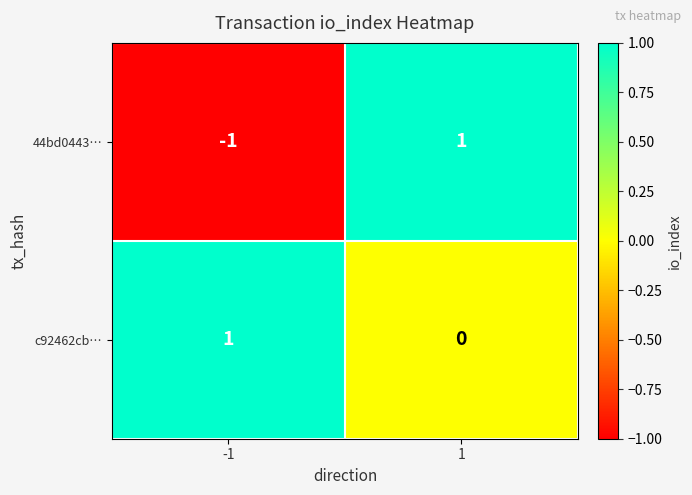

Reading left to right, transcribe all the data shown in this chart.

44bd0443…: -1=-1	1=1
c92462cb…: -1=1	1=0